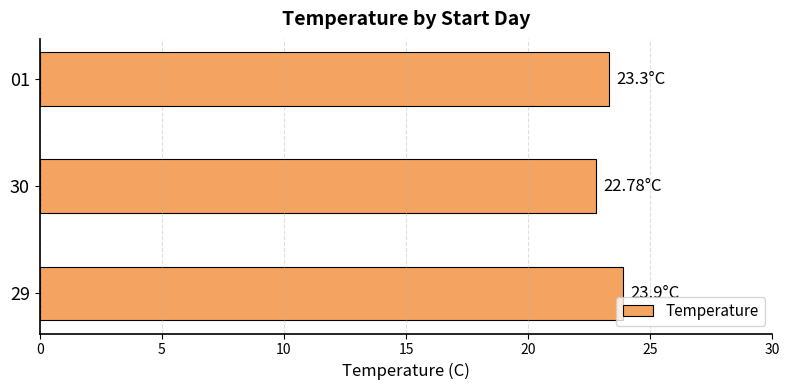

What is the change in value from 29 to 30?

-1.1